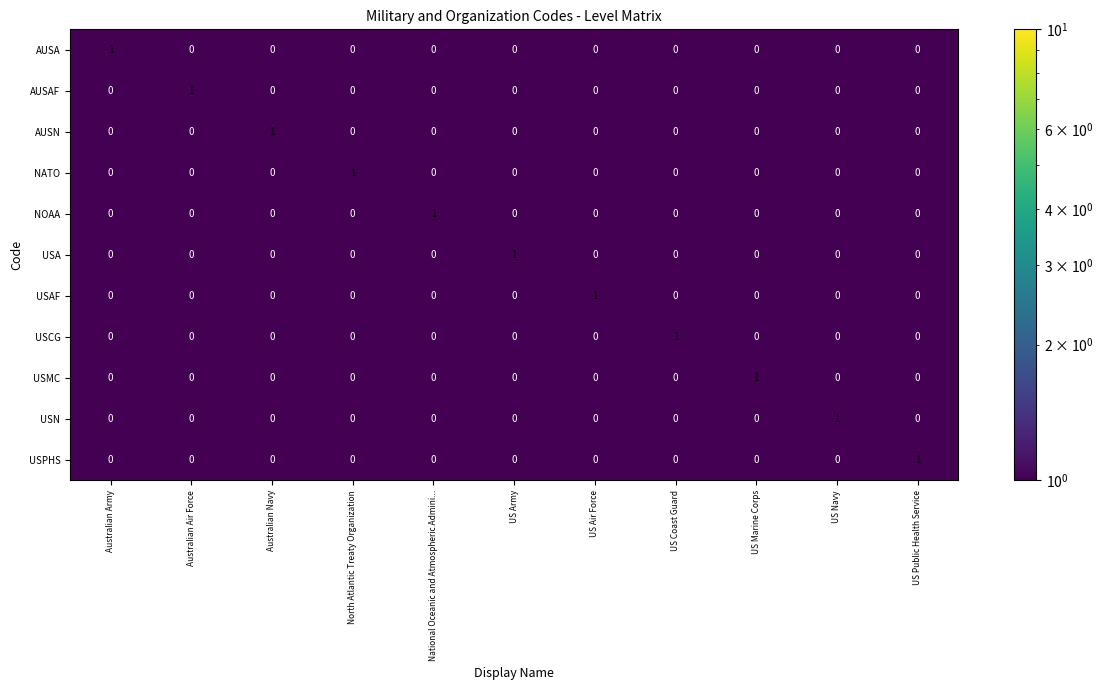

The value of AUSA at Australian Army is 2. True or false?

False